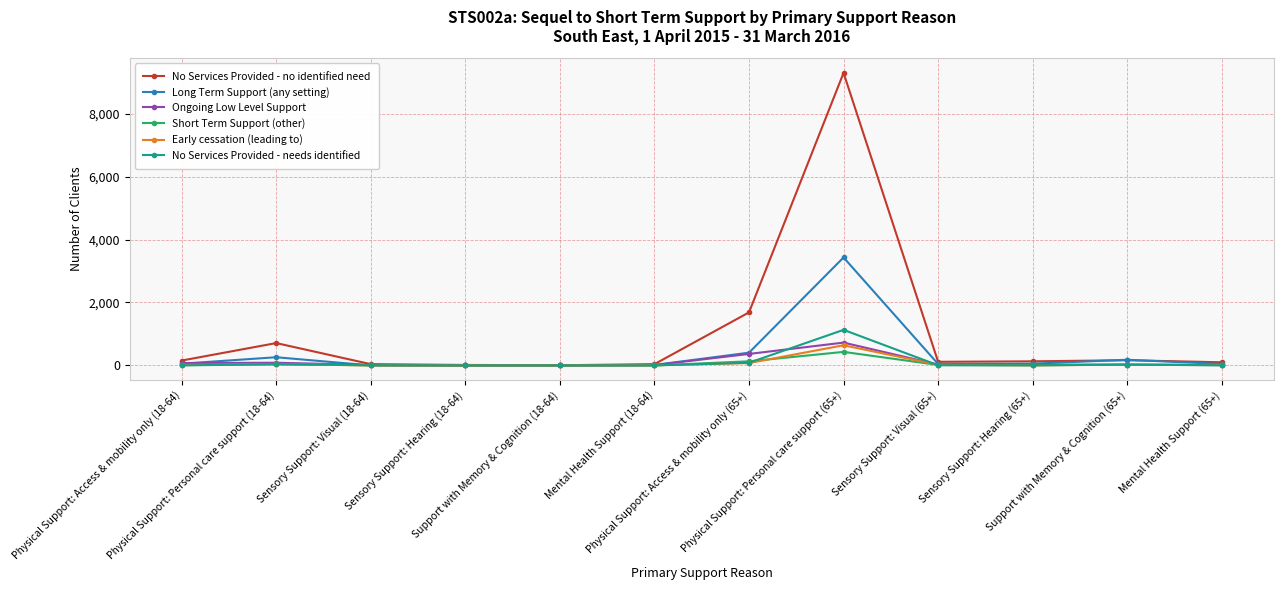

Which series has the largest total across all categories?

No Services Provided - no identified need